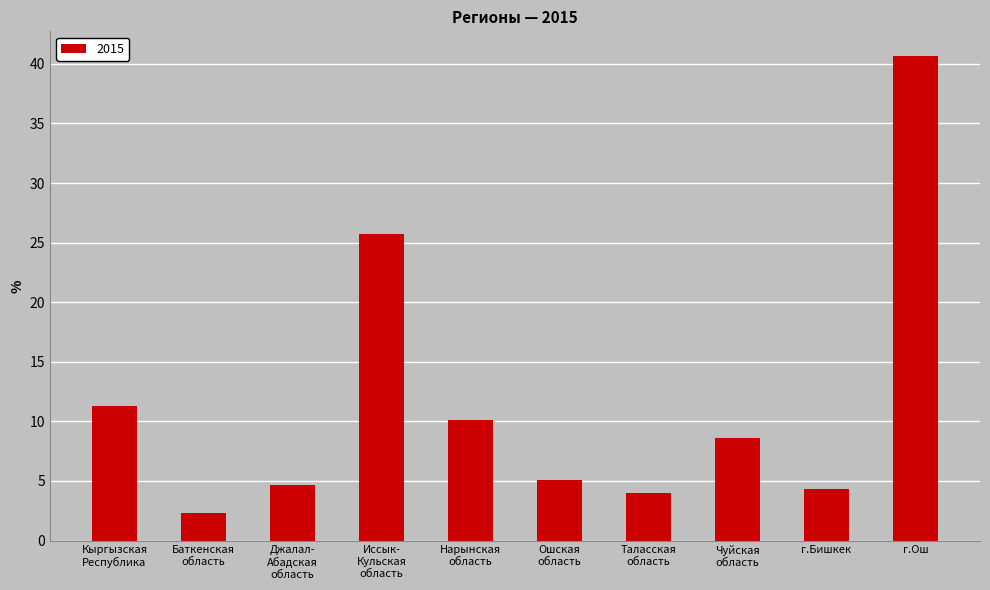

Reading right to left, extract all data points from this chart.

40.7	4.3	8.6	4.0	5.1	10.1	25.7	4.7	2.3	11.3